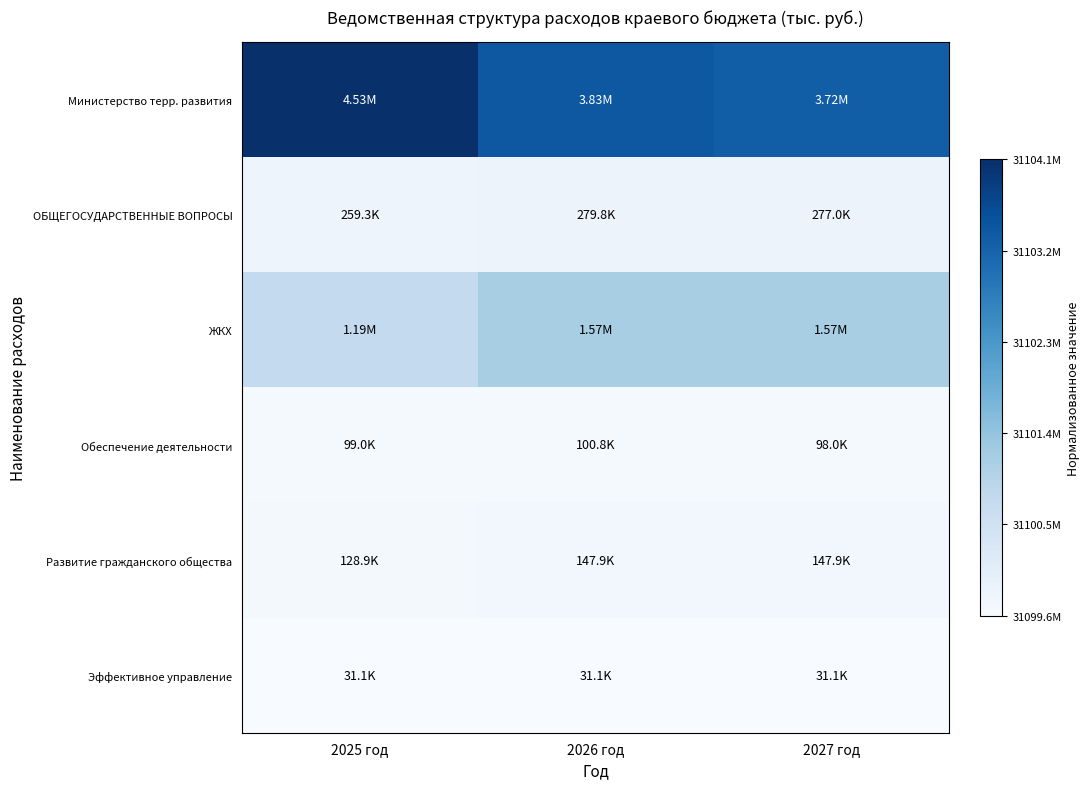

Reading left to right, extract all data points from this chart.

Министерство терр. развития: 2025 год=1.0	2026 год=0.8	2027 год=0.8
ОБЩЕГОСУДАРСТВЕННЫЕ ВОПРОСЫ: 2025 год=0.1	2026 год=0.1	2027 год=0.1
ЖКХ: 2025 год=0.3	2026 год=0.3	2027 год=0.3
Обеспечение деятельности: 2025 год=0.0	2026 год=0.0	2027 год=0.0
Развитие гражданского общества: 2025 год=0.0	2026 год=0.0	2027 год=0.0
Эффективное управление: 2025 год=0.0	2026 год=0.0	2027 год=0.0